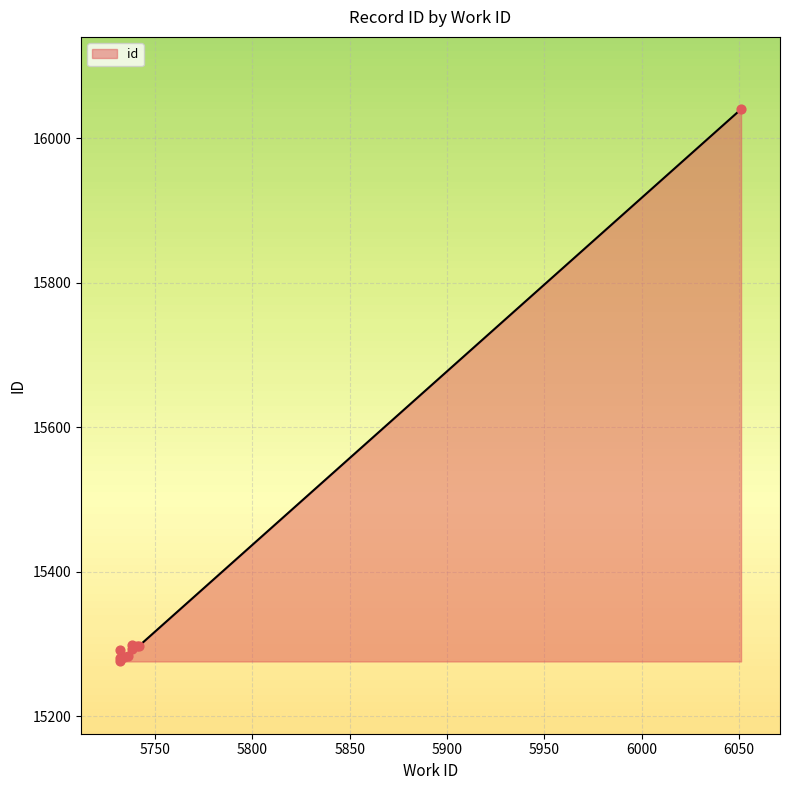

Approximately how many times larger is the value at 5736 compared to 5738?

1.0